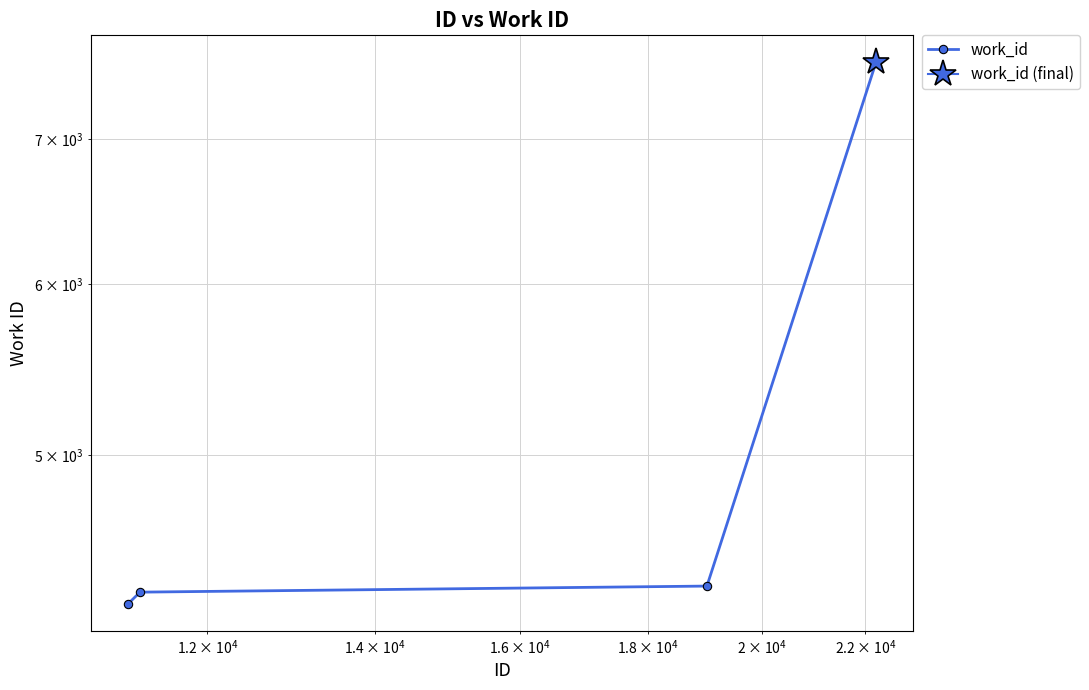

Reading left to right, list all the values displayed in this chart.

4269	4323	4351	7593	7593